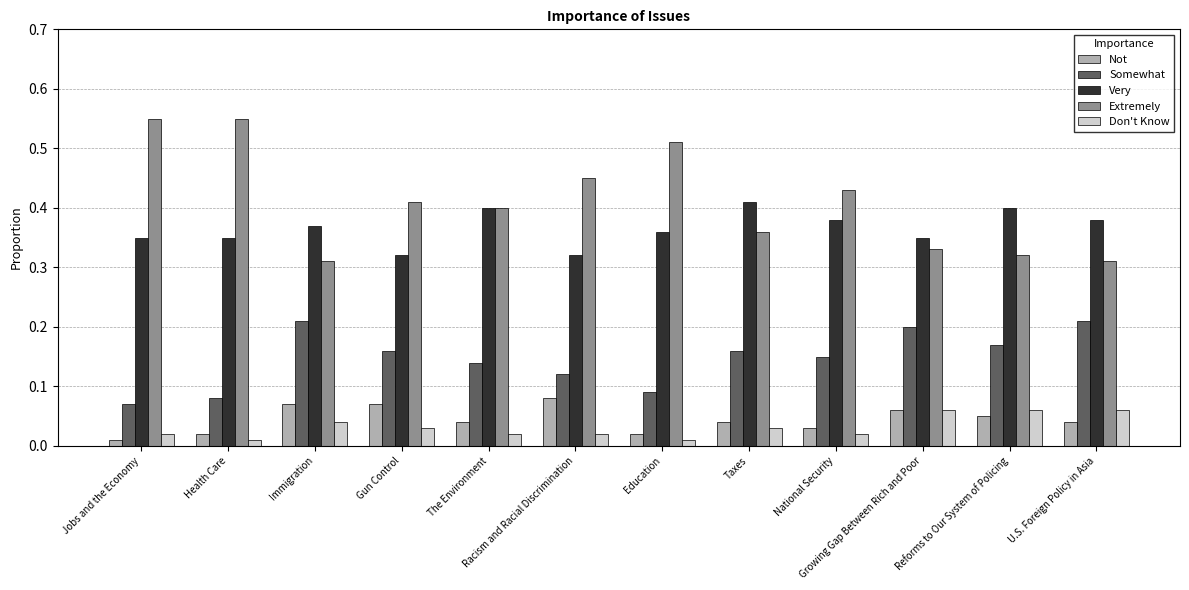

Which series has the widest spread of values?

Extremely